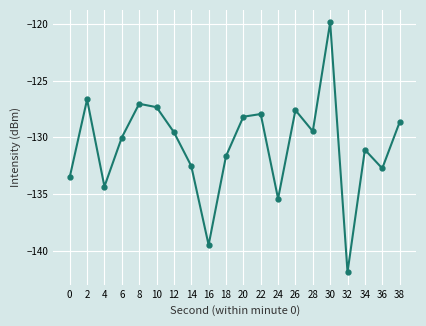

At which category does the data reach its first local peak?

2